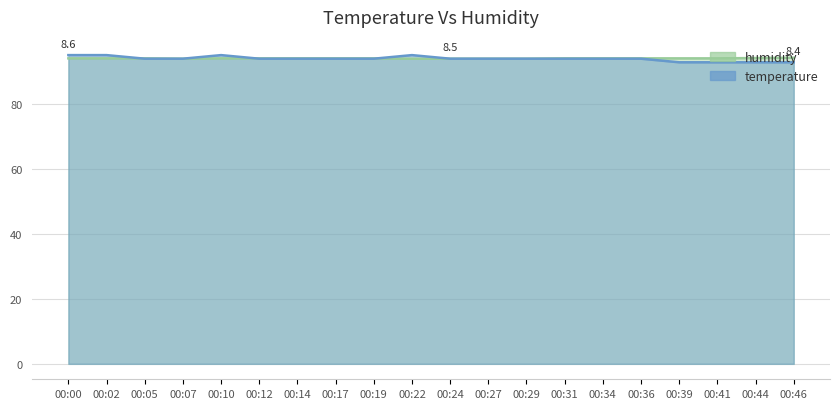

Reading right to left, extract all data points from this chart.

temperature: 00:46=92.9	00:44=92.9	00:41=92.9	00:39=92.9	00:36=94.0	00:34=94.0	00:31=94.0	00:29=94.0	00:27=94.0	00:24=94.0	00:22=95.1	00:19=94.0	00:17=94.0	00:14=94.0	00:12=94.0	00:10=95.1	00:07=94.0	00:05=94.0	00:02=95.1	00:00=95.1
humidity: 00:46=94.3	00:44=94.2	00:41=94.1	00:39=94.1	00:36=94.1	00:34=94.1	00:31=94.1	00:29=94.0	00:27=94.0	00:24=94.0	00:22=94.0	00:19=94.1	00:17=94.1	00:14=94.1	00:12=94.1	00:10=94.1	00:07=94.0	00:05=94.1	00:02=94.1	00:00=94.1